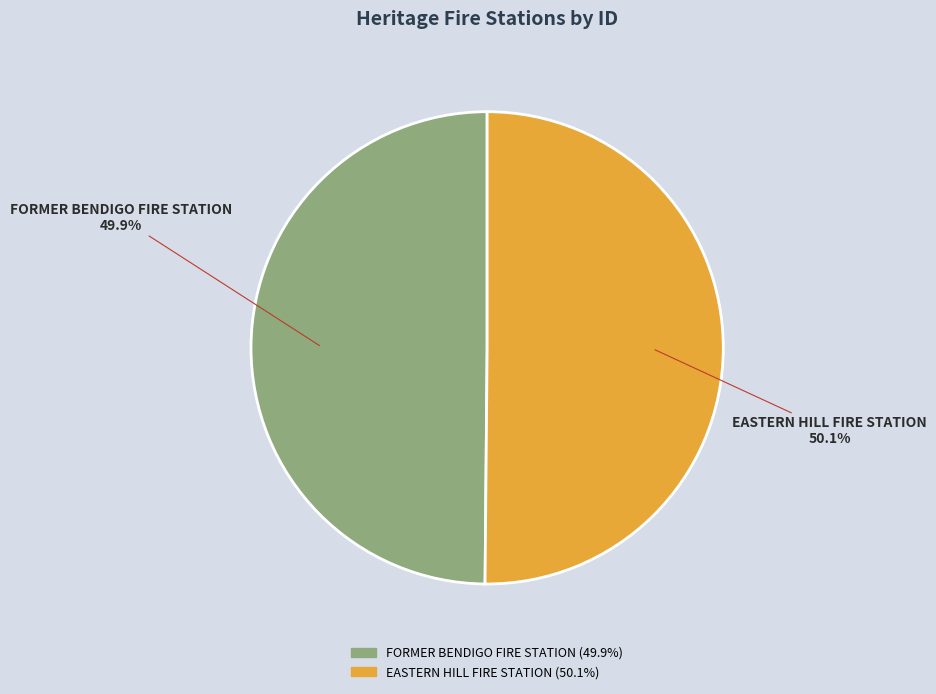

What is the ratio of the value at EASTERN HILL FIRE STATION to the value at FORMER BENDIGO FIRE STATION?

1.0